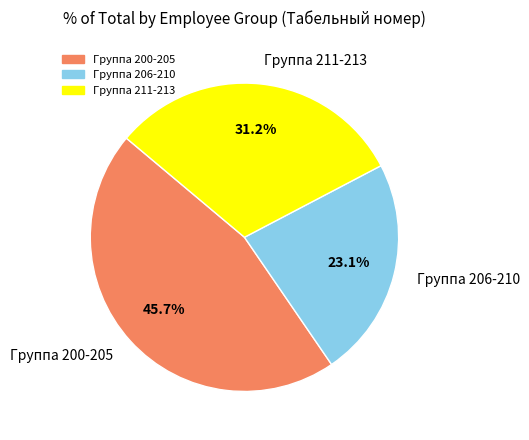

Which slice is the smallest?

Группа 206-210